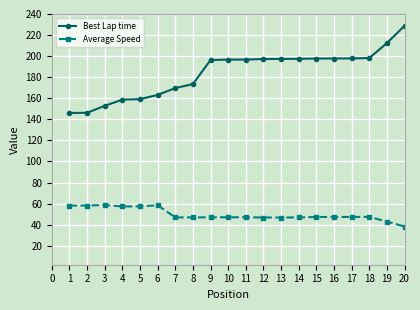

Rank the series by their average value, from highest to lowest.

Best Lap time, Average Speed